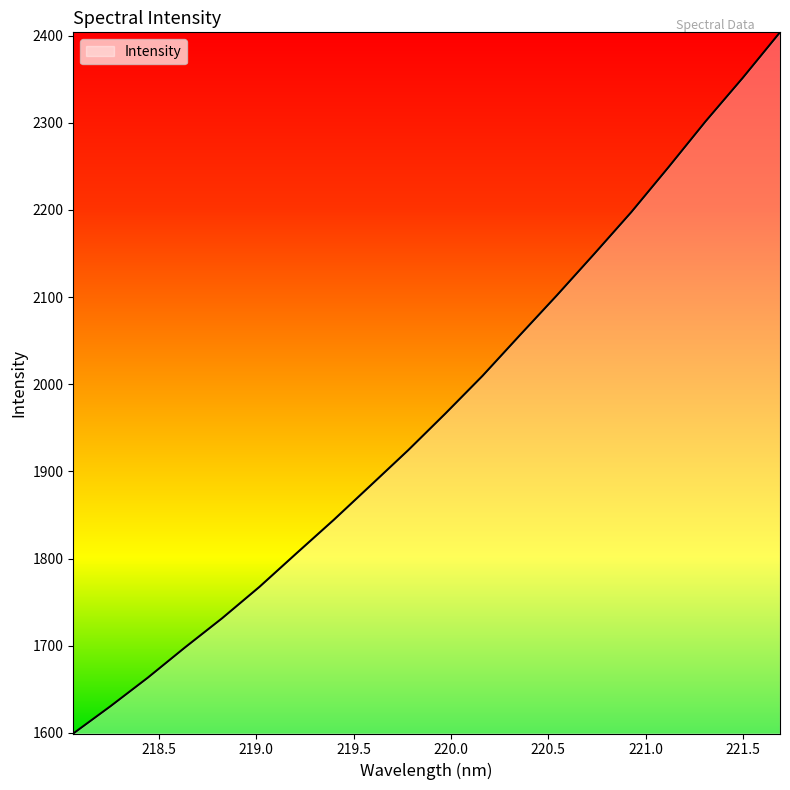

What is the difference between the maximum and minimum values?

804.5